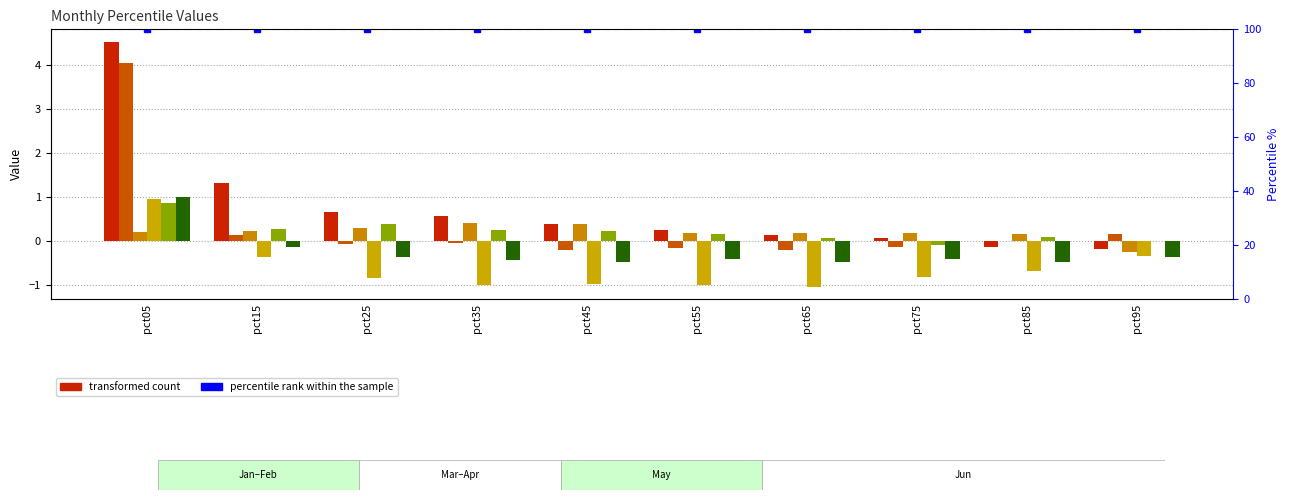

How many positive values does the Jan series have?

8